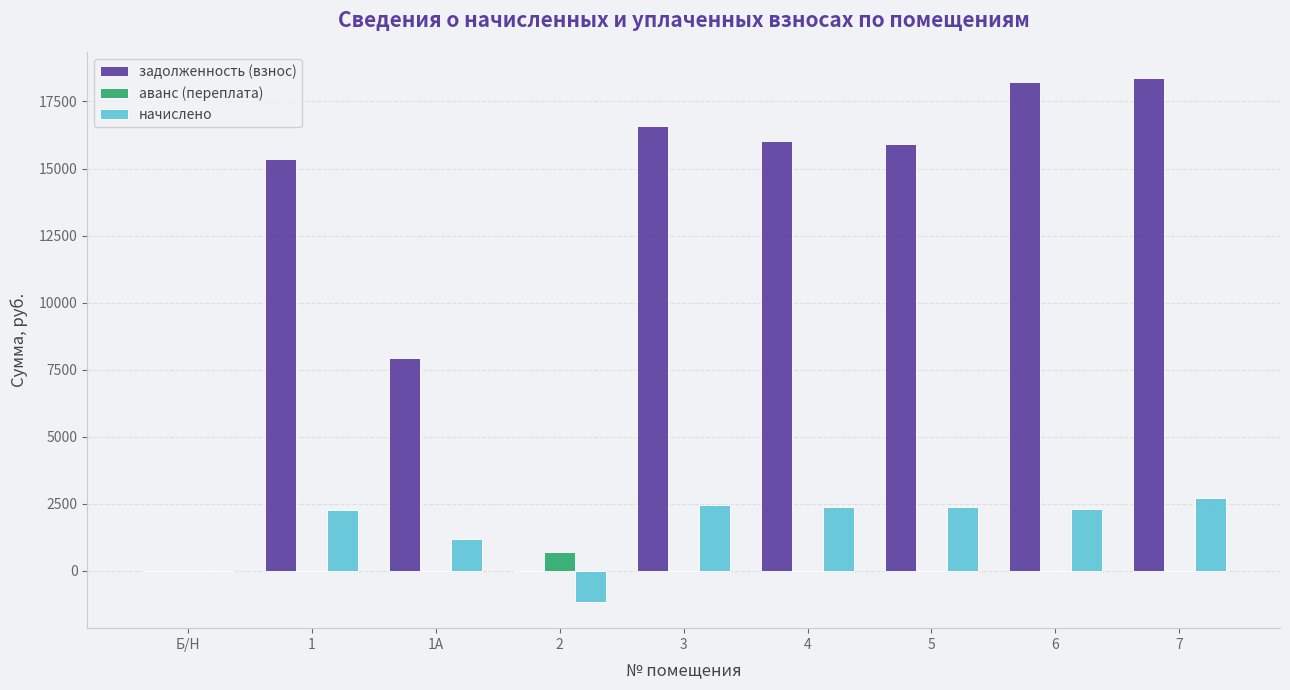

Is it true that задолженность (взнос) equals 16040.2 at 4?

True